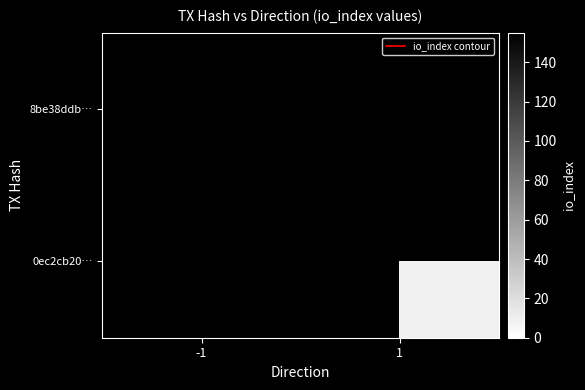

Which category has the lowest value across all series?

1